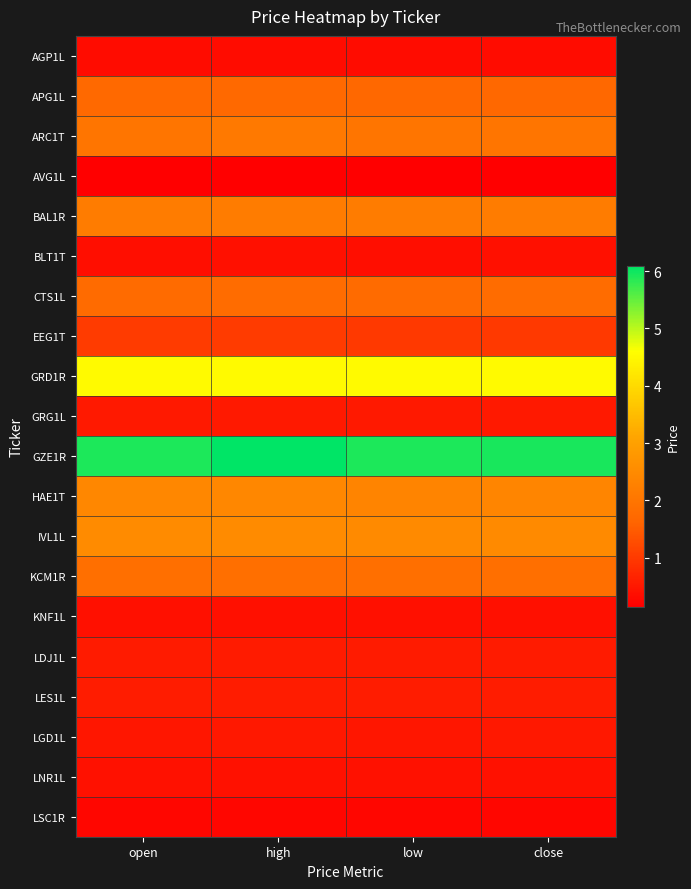

Reading right to left, transcribe all the data shown in this chart.

AGP1L: close=0.4	low=0.4	high=0.4	open=0.4
APG1L: close=1.7	low=1.7	high=1.7	open=1.7
ARC1T: close=2.0	low=2.0	high=2.1	open=2.0
AVG1L: close=0.1	low=0.1	high=0.1	open=0.1
BAL1R: close=2.2	low=2.2	high=2.2	open=2.2
BLT1T: close=0.4	low=0.4	high=0.4	open=0.4
CTS1L: close=1.8	low=1.8	high=1.8	open=1.8
EEG1T: close=1.0	low=1.0	high=1.0	open=1.0
GRD1R: close=4.5	low=4.5	high=4.5	open=4.5
GRG1L: close=0.5	low=0.5	high=0.5	open=0.5
GZE1R: close=5.9	low=5.9	high=6.1	open=5.9
HAE1T: close=2.4	low=2.4	high=2.4	open=2.4
IVL1L: close=2.5	low=2.5	high=2.5	open=2.5
KCM1R: close=1.9	low=1.9	high=1.9	open=1.9
KNF1L: close=0.4	low=0.4	high=0.4	open=0.4
LDJ1L: close=0.5	low=0.5	high=0.5	open=0.5
LES1L: close=0.6	low=0.6	high=0.6	open=0.6
LGD1L: close=0.5	low=0.5	high=0.5	open=0.5
LNR1L: close=0.4	low=0.4	high=0.4	open=0.4
LSC1R: close=0.2	low=0.2	high=0.2	open=0.2